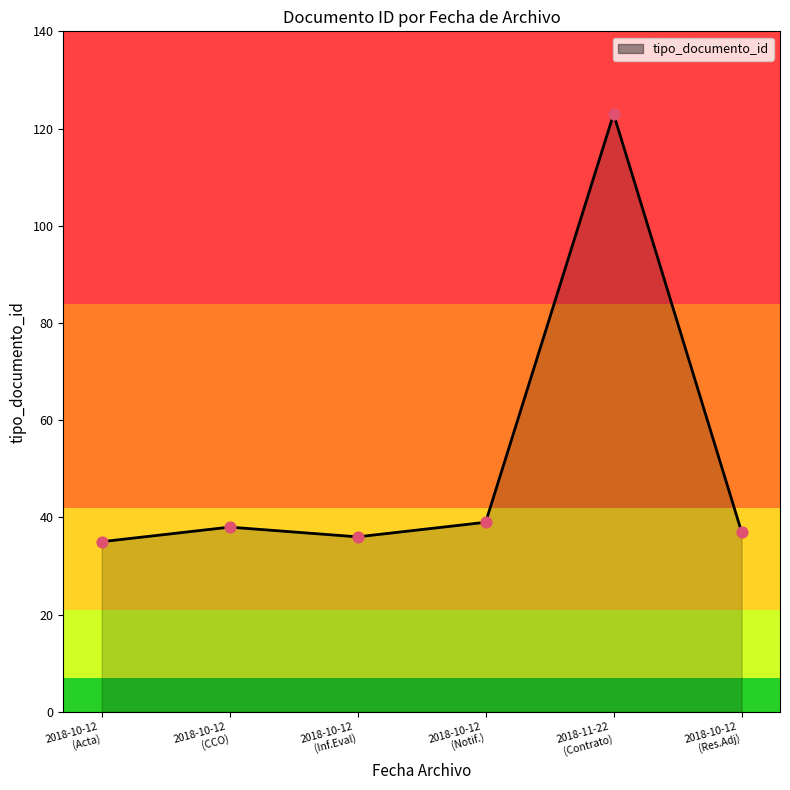

What is the sum of all values?

308